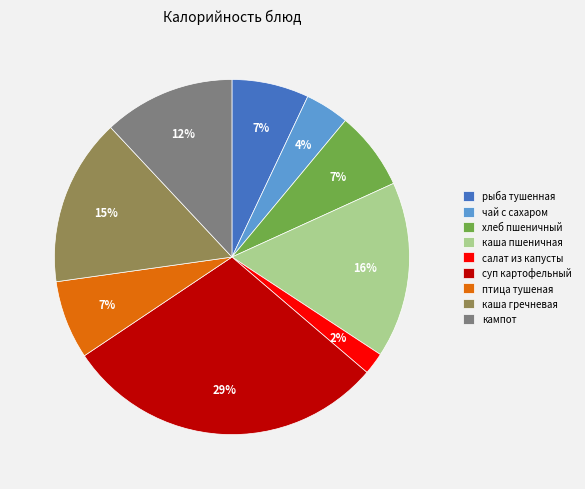

Is it true that хлеб пшеничный is 18% of the pie?

False